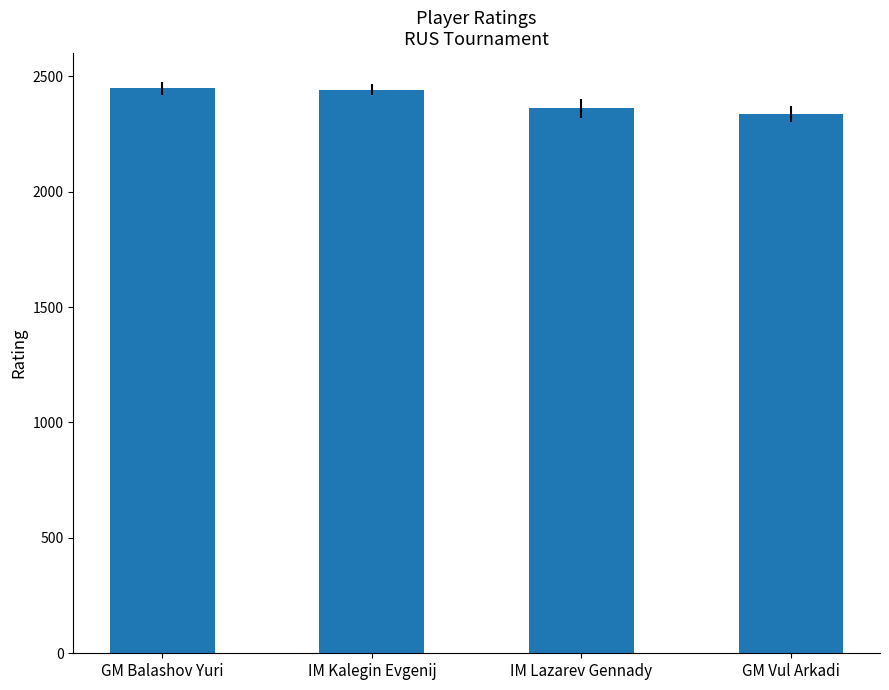

What is the average value?

2397